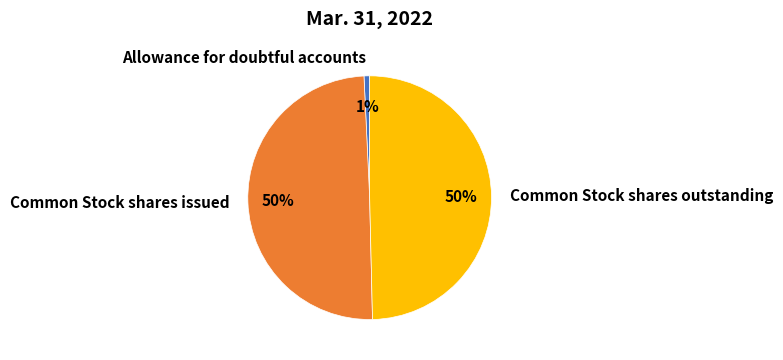

The Allowance for doubtful accounts slice represents 11% of the pie. True or false?

False